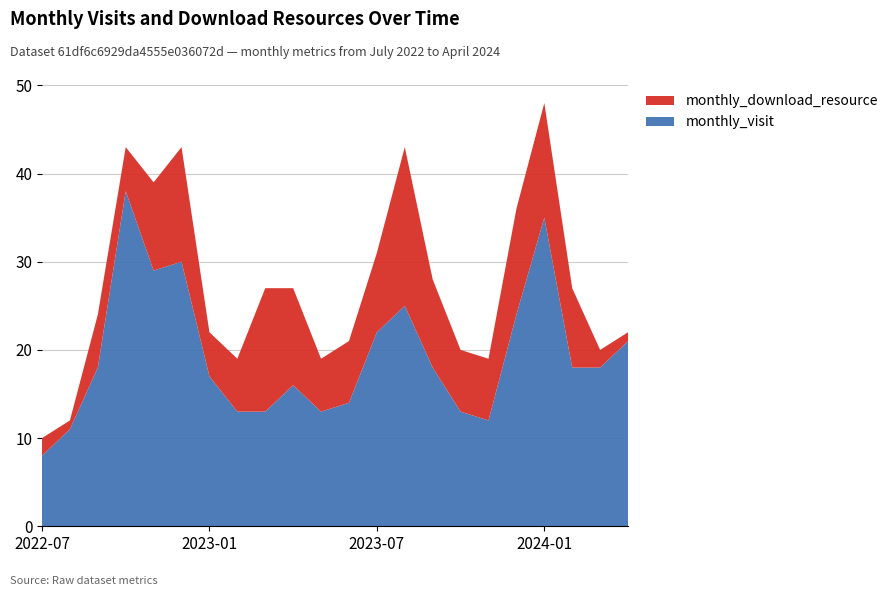

Reading left to right, transcribe all the data shown in this chart.

monthly_visit: 2022-07=8	2022-08=11	2022-09=18	2022-10=38	2022-11=29	2022-12=30	2023-01=17	2023-02=13	2023-03=13	2023-04=16	2023-05=13	2023-06=14	2023-07=22	2023-08=25	2023-09=18	2023-10=13	2023-11=12	2023-12=24	2024-01=35	2024-02=18	2024-03=18	2024-04=21
monthly_download_resource: 2022-07=2	2022-08=1	2022-09=6	2022-10=5	2022-11=10	2022-12=13	2023-01=5	2023-02=6	2023-03=14	2023-04=11	2023-05=6	2023-06=7	2023-07=9	2023-08=18	2023-09=10	2023-10=7	2023-11=7	2023-12=12	2024-01=13	2024-02=9	2024-03=2	2024-04=1